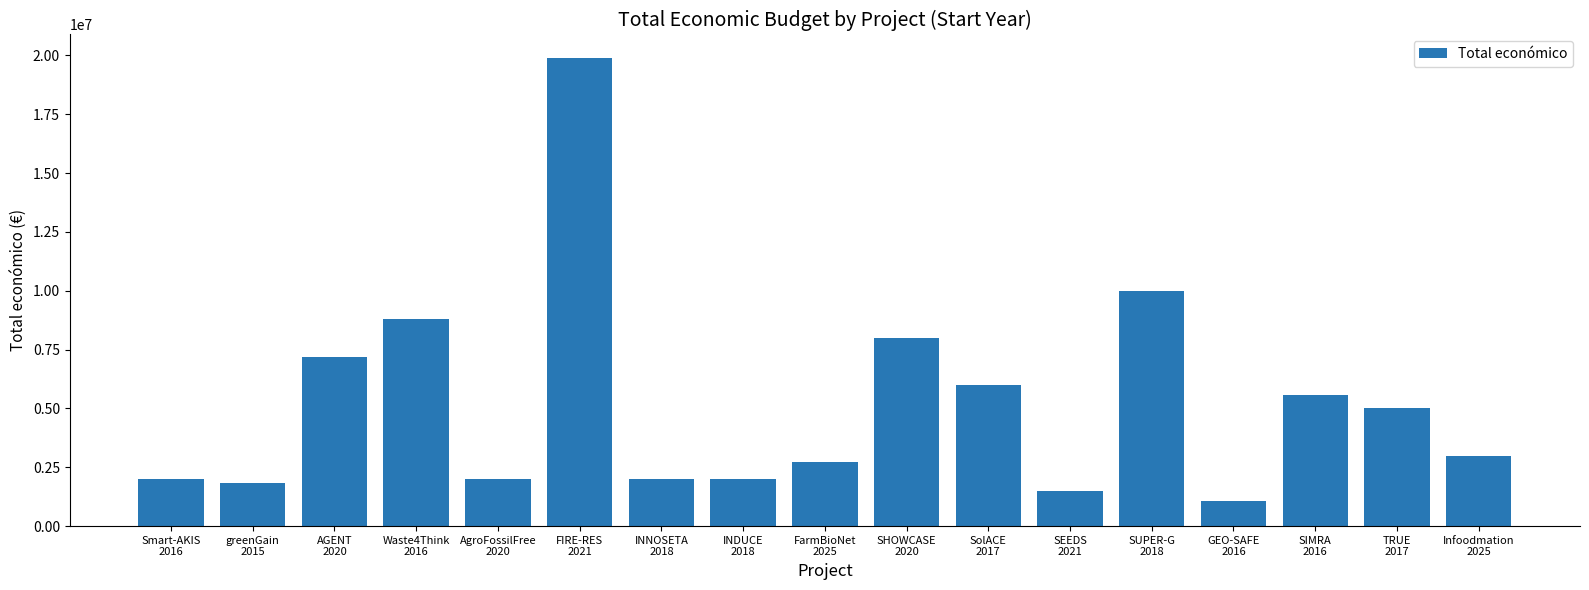

Does the chart contain stacked bars?

No